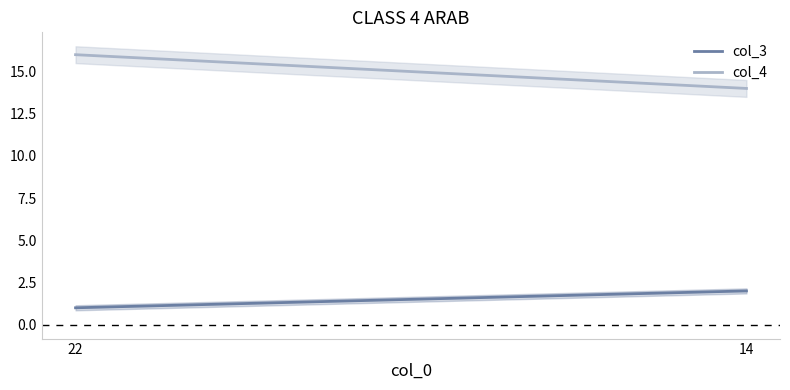

What is the sum of the col_4 values at 22 and 14?

30